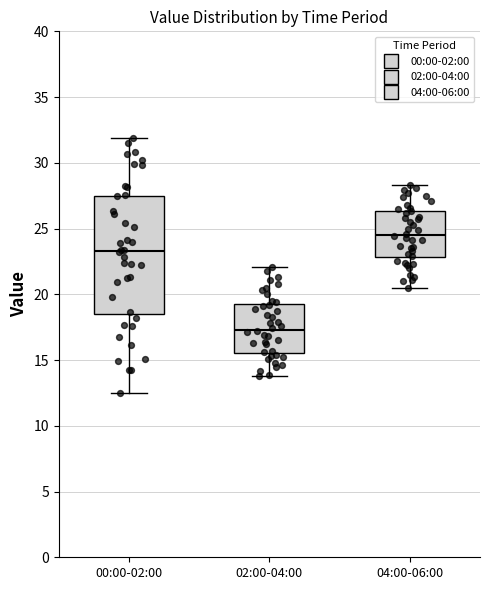

Reading left to right, transcribe this box plot: for each box, give where its median line is, the range the box spans, and where its two whiskers end, as read against the y-axis. The values are not printed on the chart, so give them approximately, as read against the axis.

00:00-02:00: median 23.5, box 18.5 to 27.5, whiskers 12.5 to 32.0
02:00-04:00: median 17.5, box 15.5 to 19.5, whiskers 14.0 to 22.0
04:00-06:00: median 24.5, box 23.0 to 26.5, whiskers 20.5 to 28.5